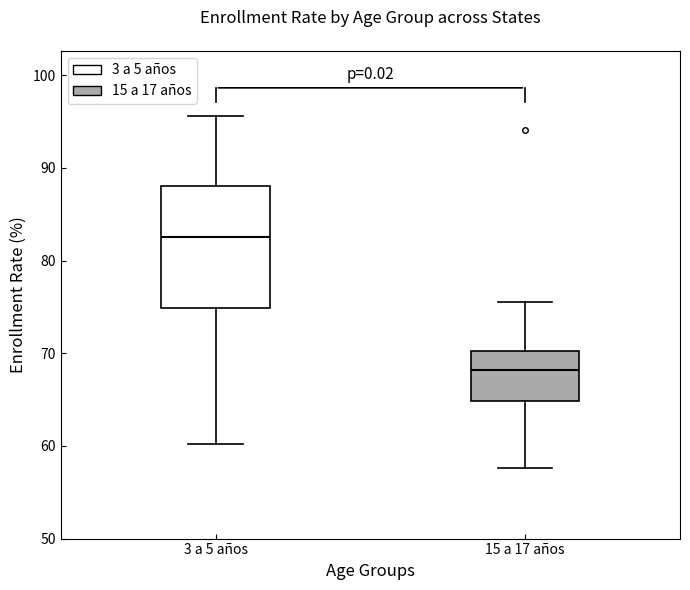

Reading left to right, read every box against the y-axis: the position of its median line, the range the box covers, and the ends of its whiskers. The values are not printed on the chart, so give them approximately, as read against the axis.

3 a 5 años: median 83, box 75 to 88, whiskers 60 to 96
15 a 17 años: median 68, box 65 to 70, whiskers 58 to 75